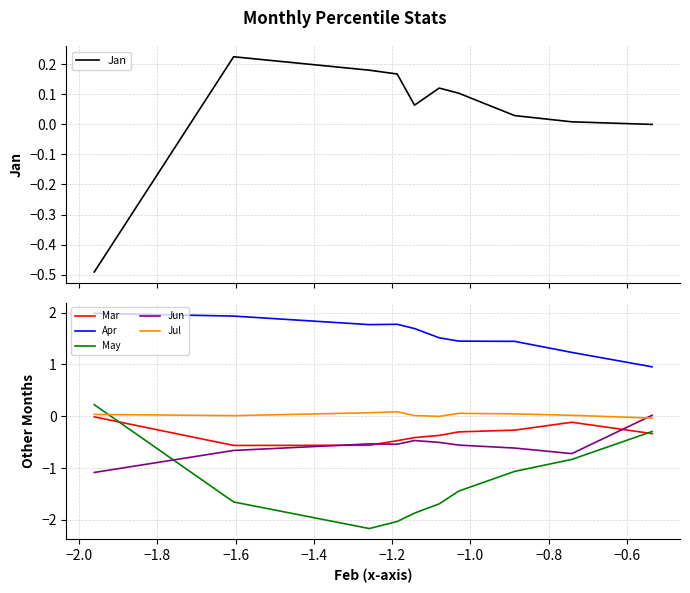

True or false: Mar has more than 2 points higher than both neighbors.

False